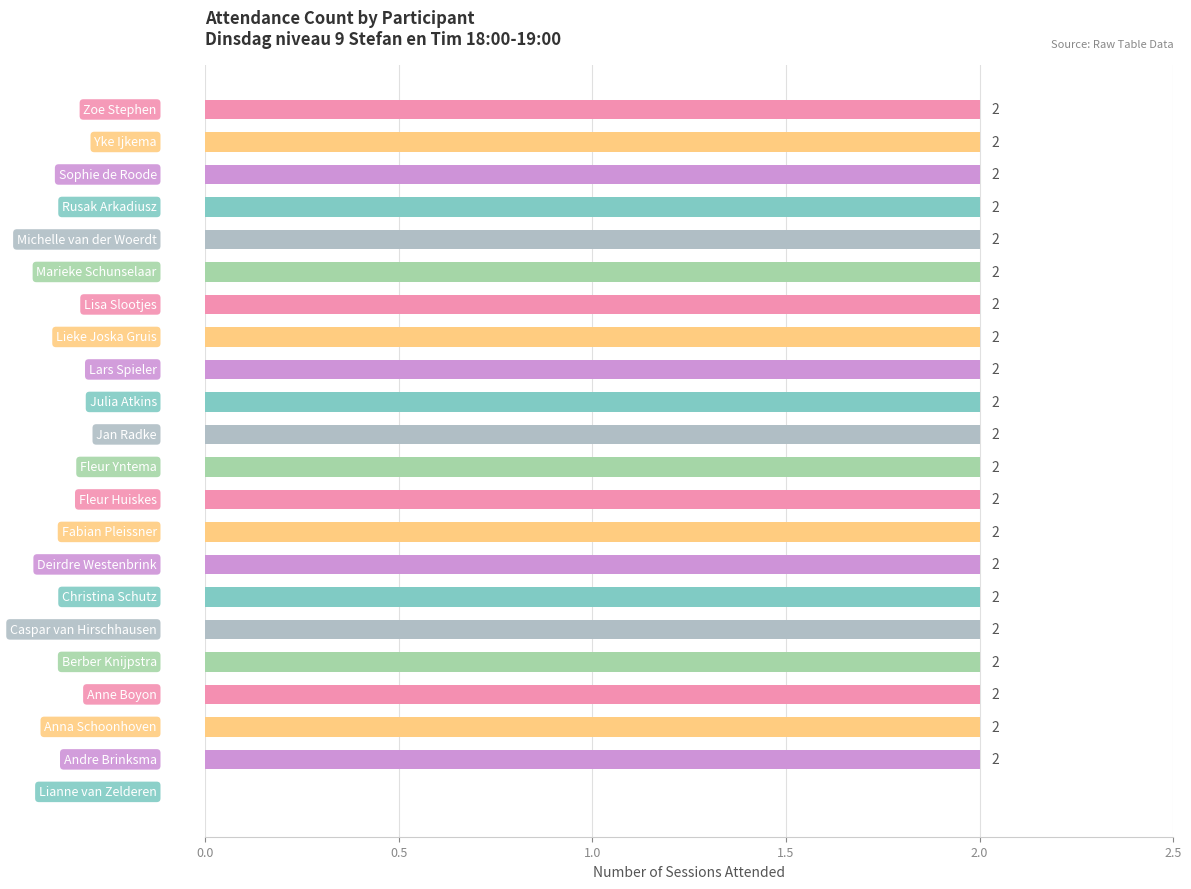

Count the values in the range 2 to 3.

21